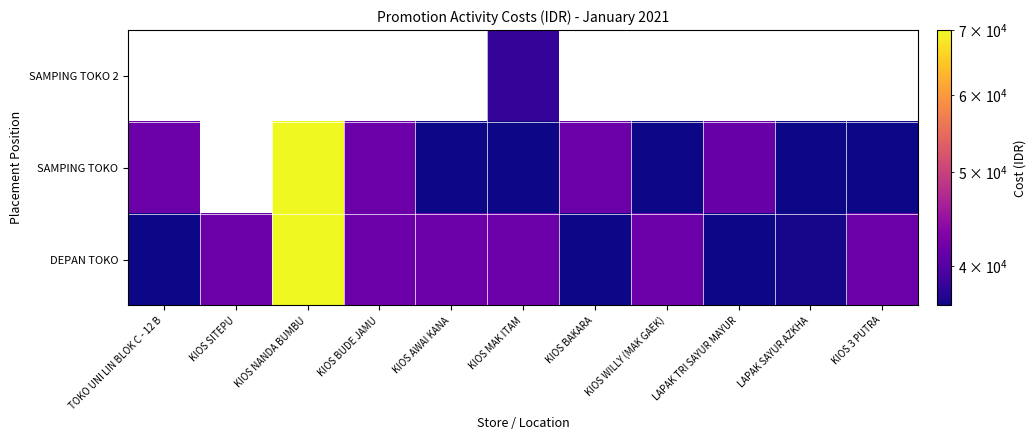

Is it true that DEPAN TOKO equals 68698.3 at KIOS 3 PUTRA?

False